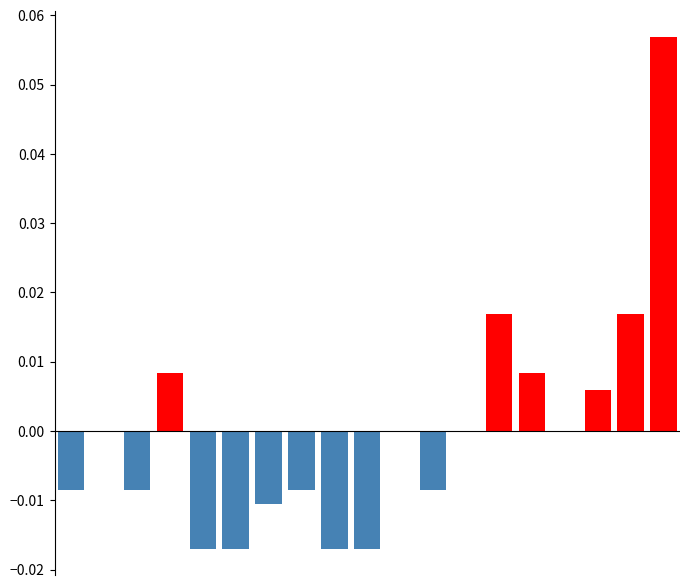

How many data points does each series have?

19